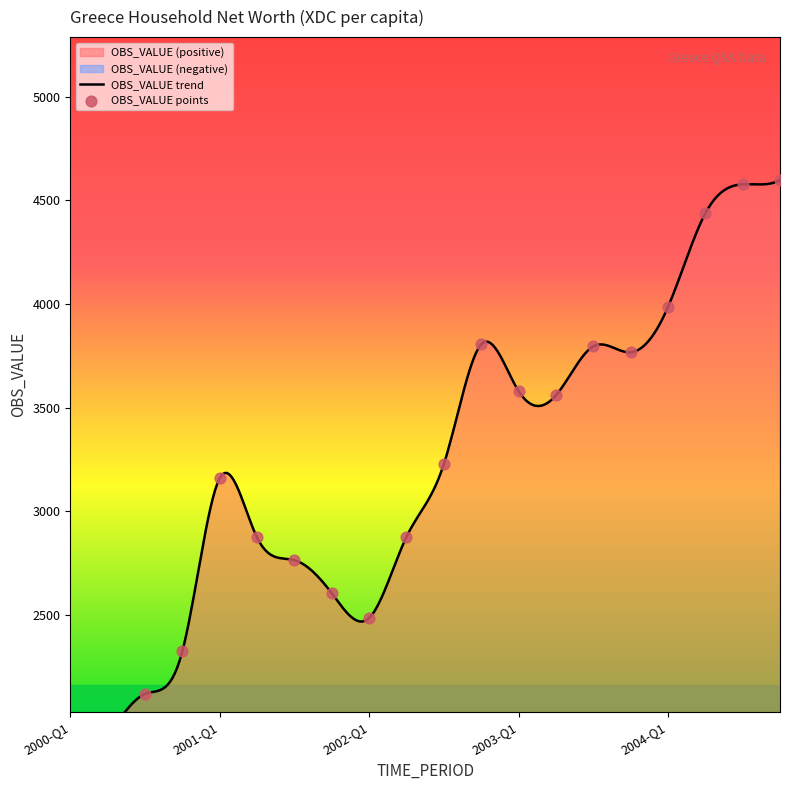

What is the ratio of the value at 2003-Q2 to the value at 2001-Q3?

1.3